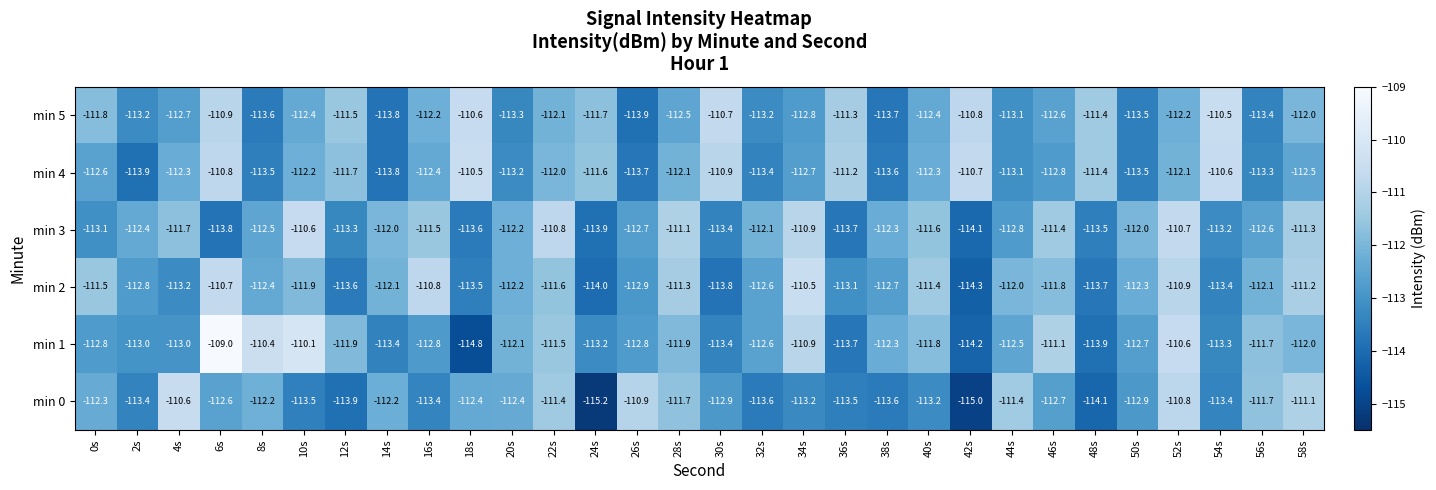

Which label corresponds to the smallest value in the chart?

24s